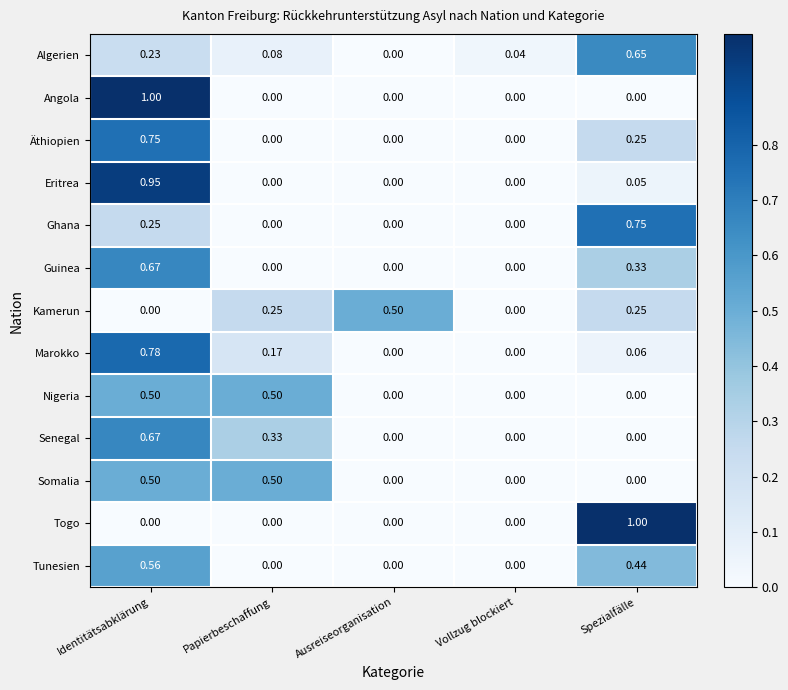

Which category has the highest value in the Senegal series?

Identitätsabklärung